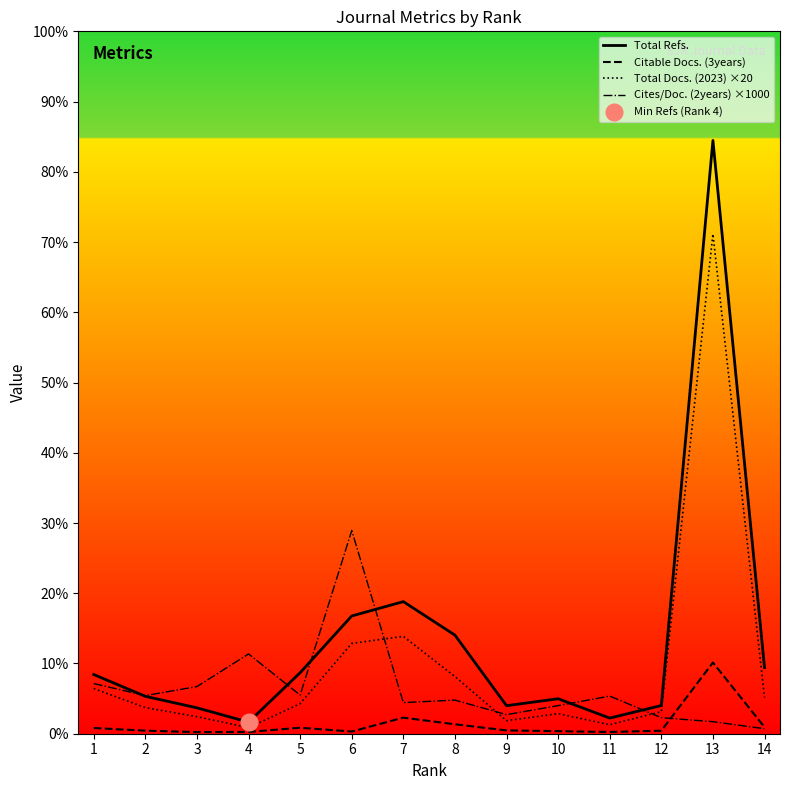

Where is the first local maximum for Total Refs.?

7